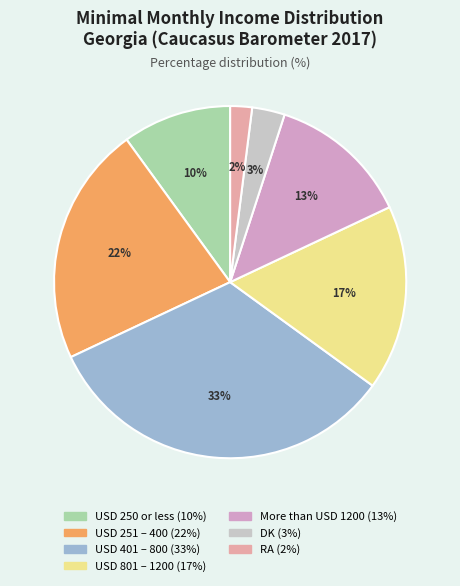

Approximately how many times larger is the value at More than USD 1200 compared to USD 250 or less?

1.3